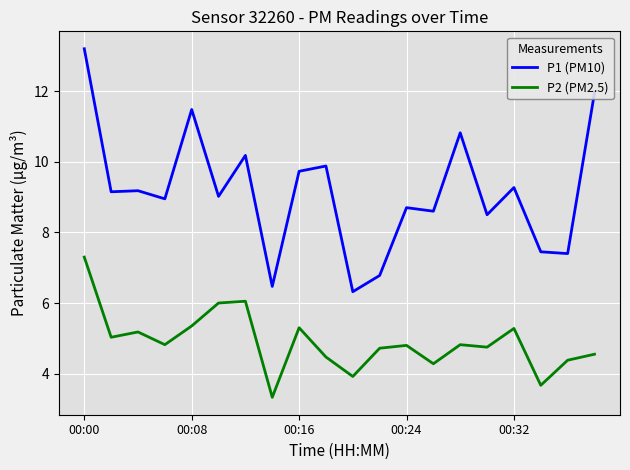

What is the difference between the maximum and minimum values in the P1 (PM10) series?

6.9